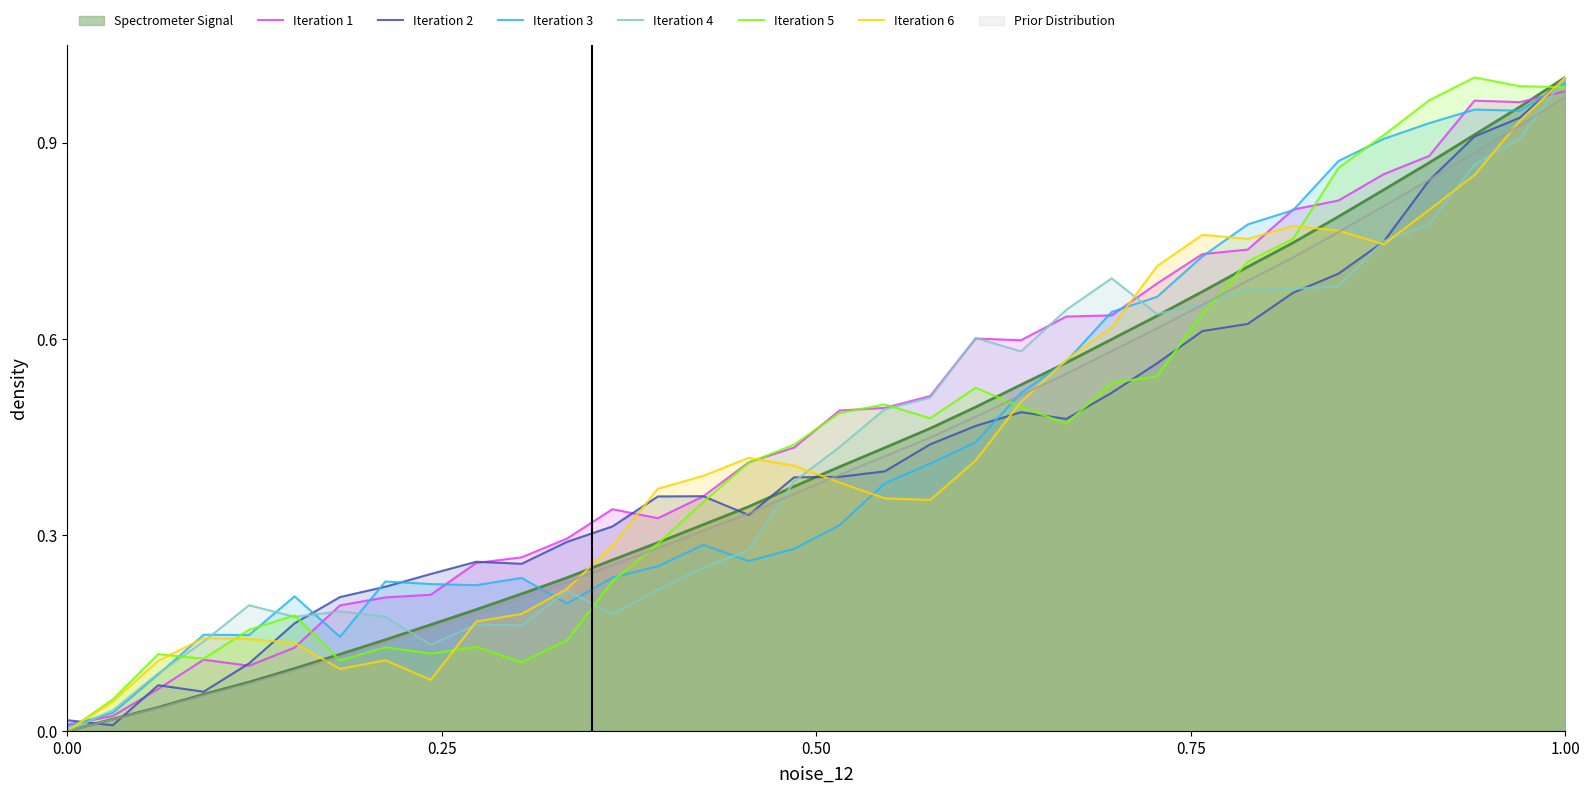

Is it true that Iteration 2 equals 1.0 at 1.00?

True